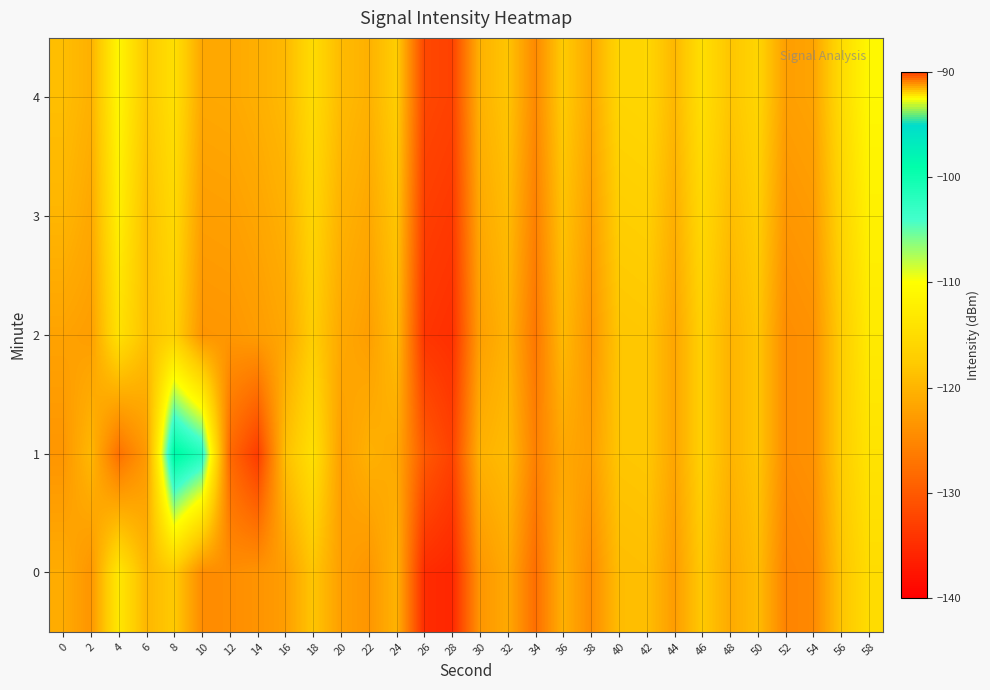

Rank the series by their maximum value, from lowest to highest.

0, 2, 3, 4, 1